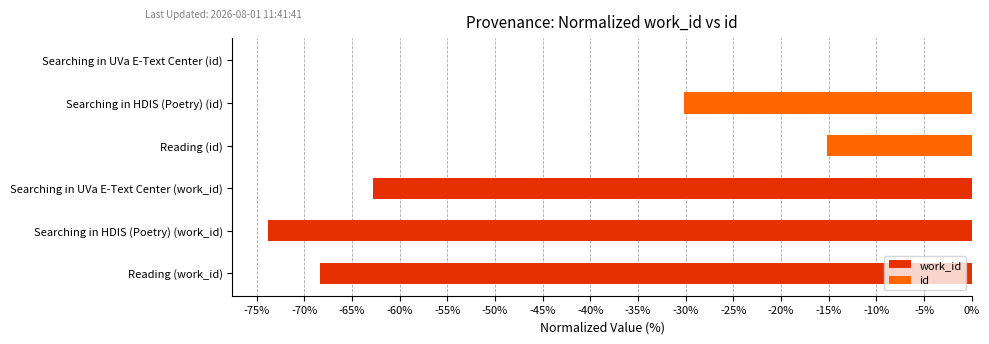

Is the value of work_id at -80% greater than the value of id at -70%?

No